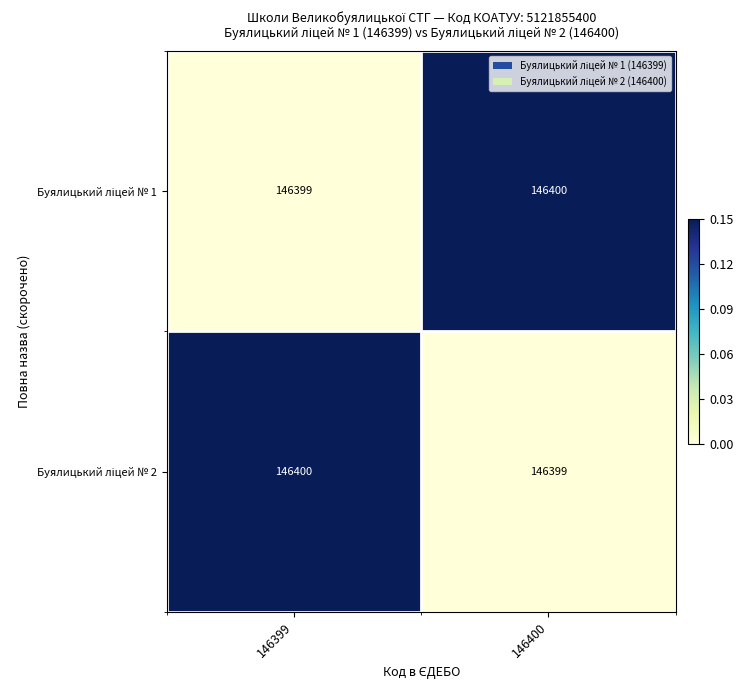

What is the minimum value shown in the chart?

146399